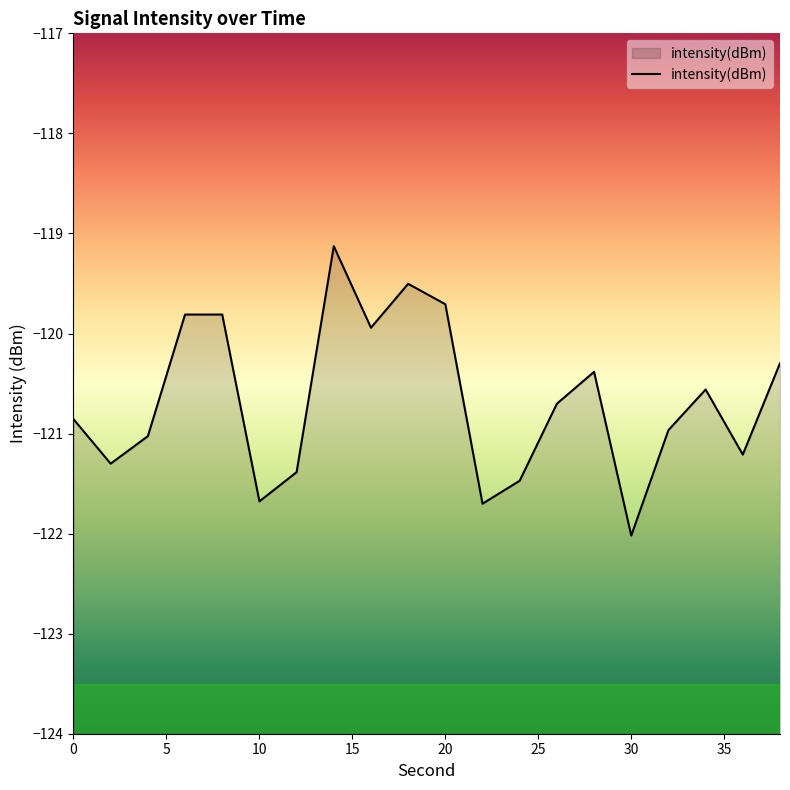

Reading left to right, what are all the values shown in this chart?

-120.9	-121.3	-121.0	-119.8	-119.8	-121.7	-121.4	-119.1	-119.9	-119.5	-119.7	-121.7	-121.5	-120.7	-120.4	-122.0	-121.0	-120.6	-121.2	-120.3